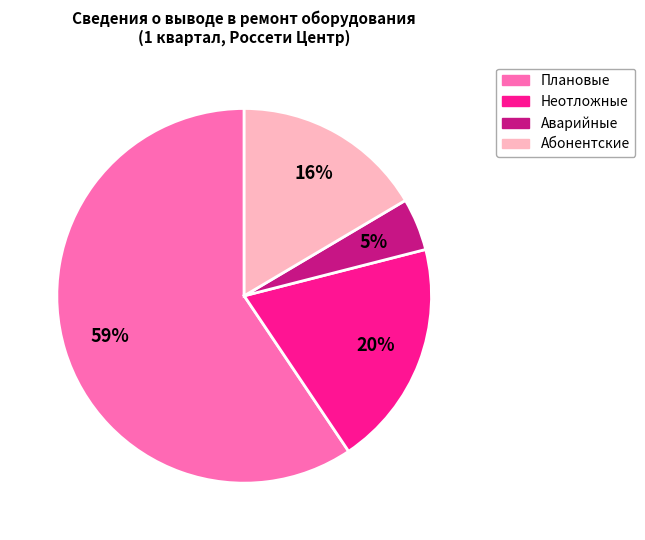

Rank the categories by value from lowest to highest.

Аварийные, Абонентские, Неотложные, Плановые